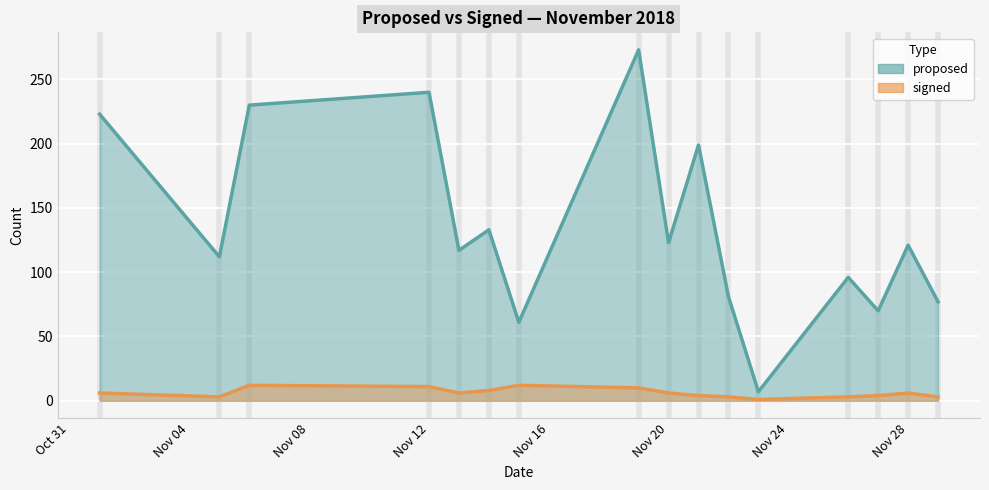

Which series has the largest range (max minus min)?

proposed